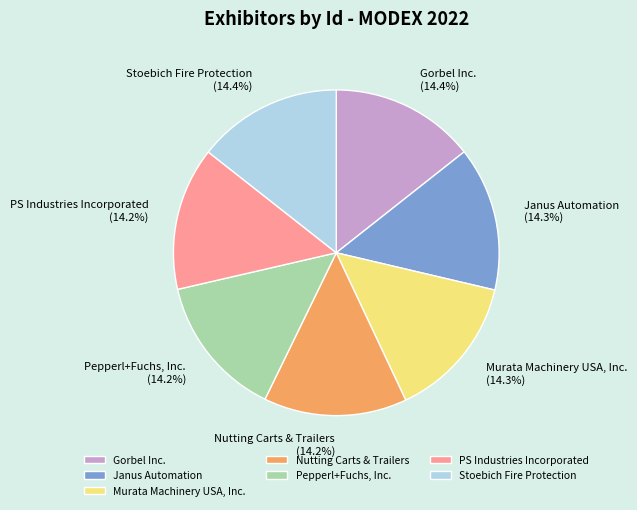

Does Pepperl+Fuchs, Inc. account for over 50% of the chart?

No